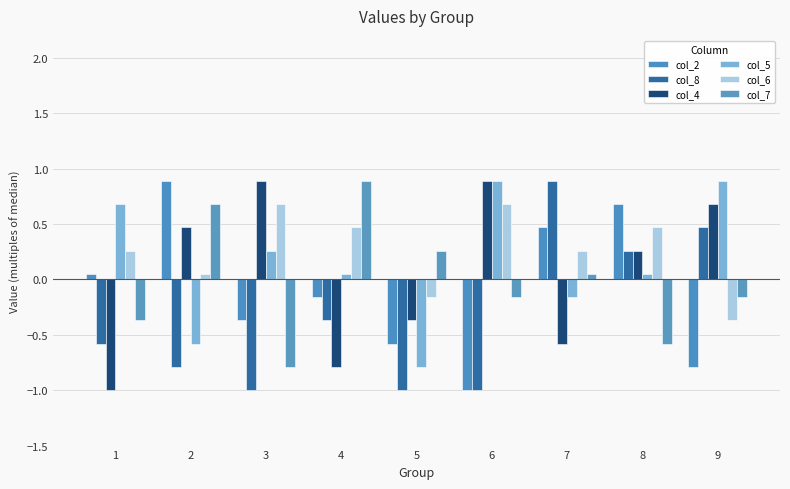

At which category is the sum across all series the highest?

8